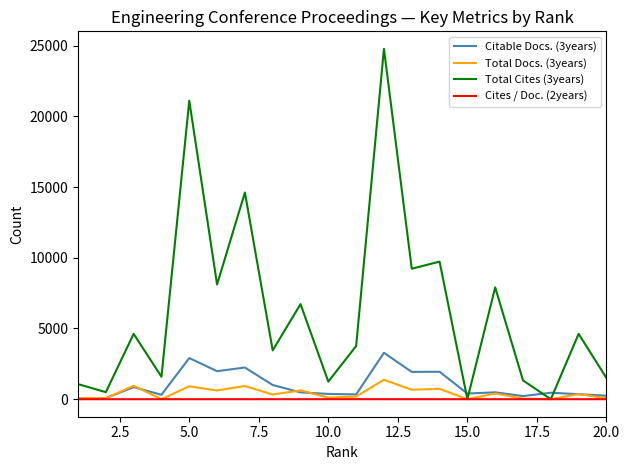

Which series has the largest total across all categories?

Total Cites (3years)